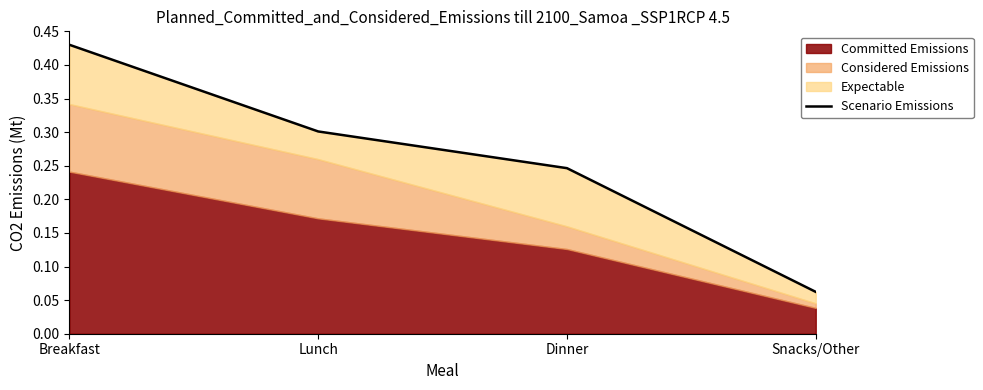

Reading left to right, transcribe all the data shown in this chart.

0.4	0.3	0.2	0.1